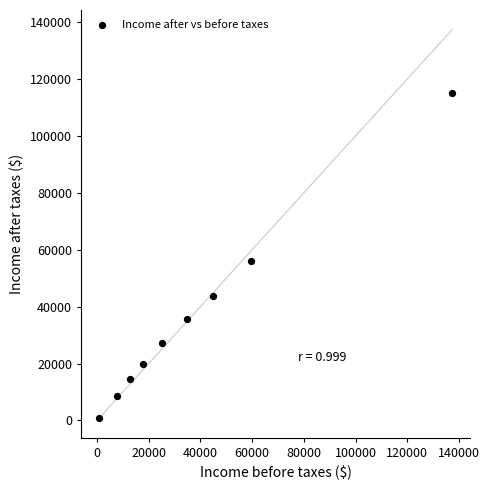

What Y value in the scatter plot is closest to 58016?

55983